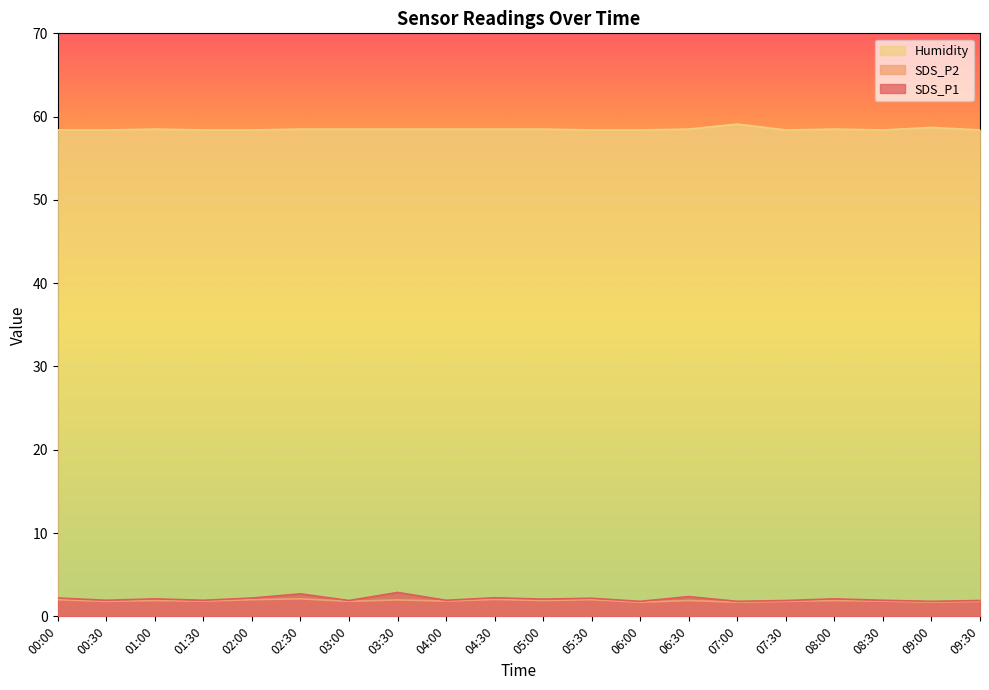

What is the label of the 6th point from the right?

07:00